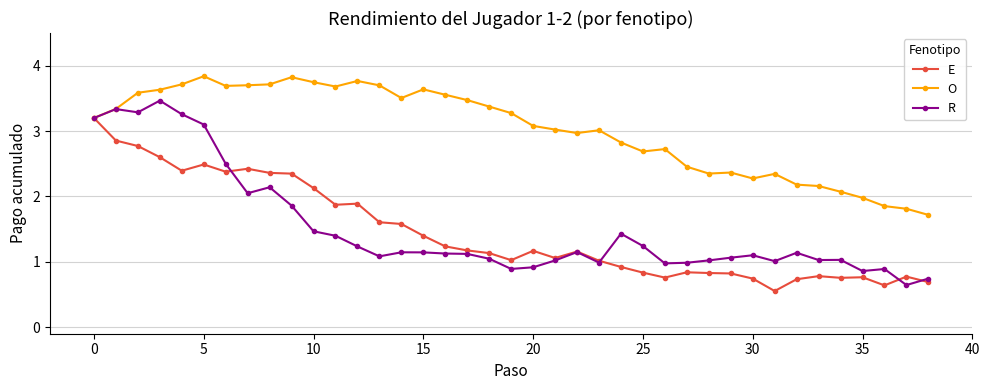

Which series has the largest total across all categories?

O